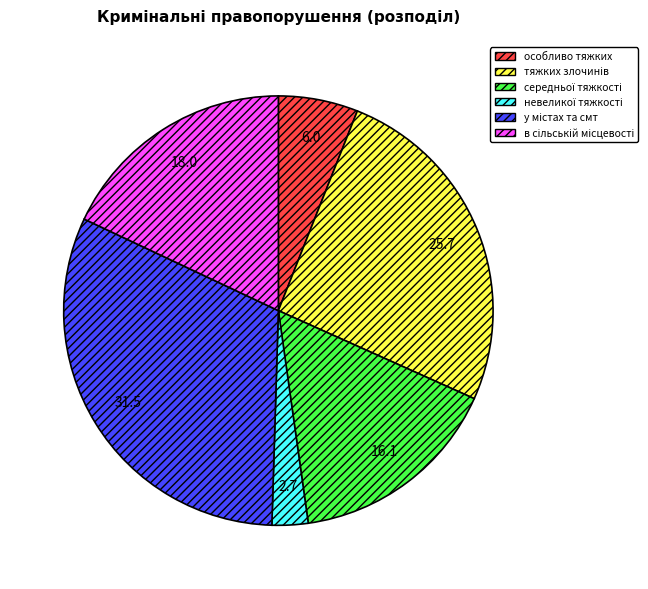

Is there any slice that represents more than half of the pie?

No